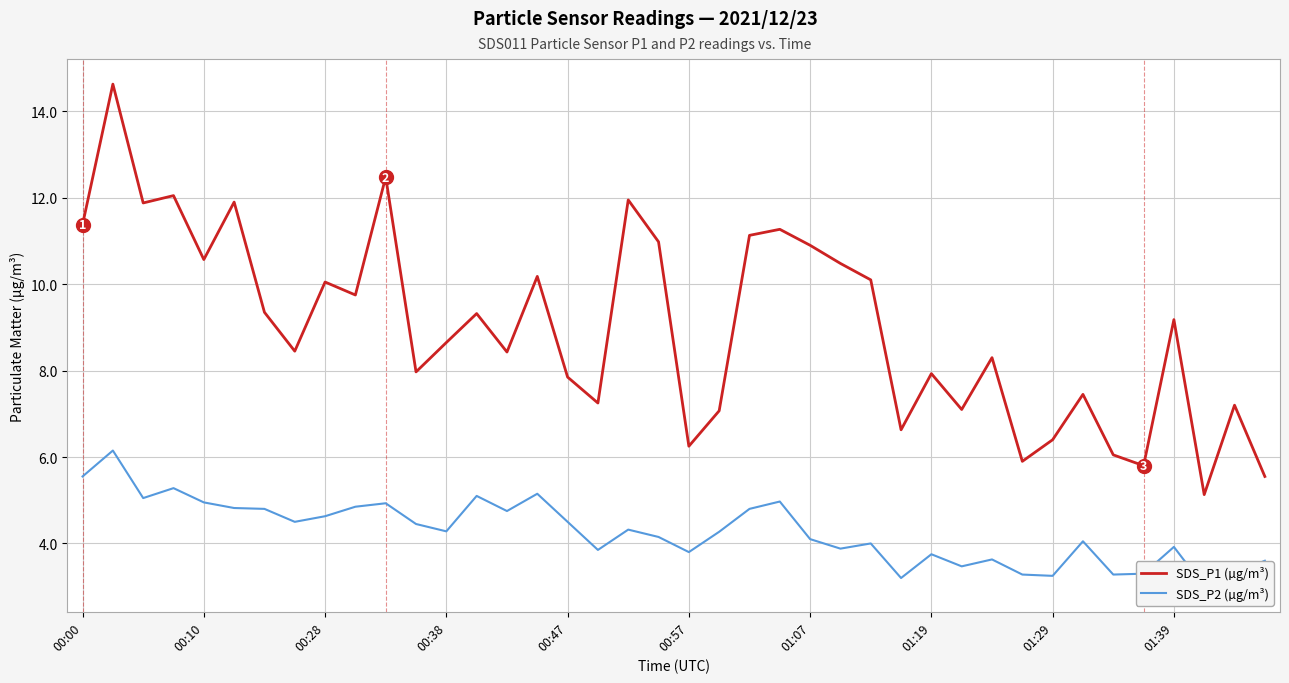

True or false: SDS_P1 (µg/m³) and SDS_P2 (µg/m³) intersect in this chart.

False